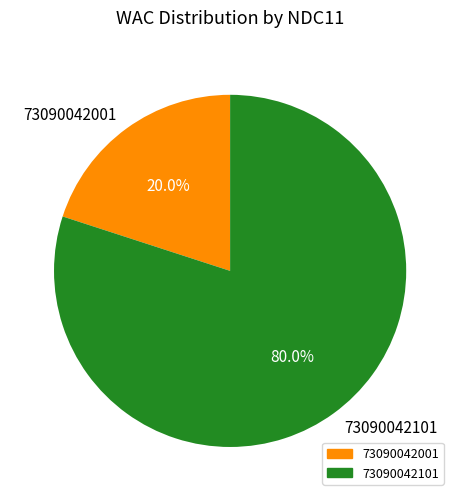

The 73090042101 slice represents 66% of the pie. True or false?

False